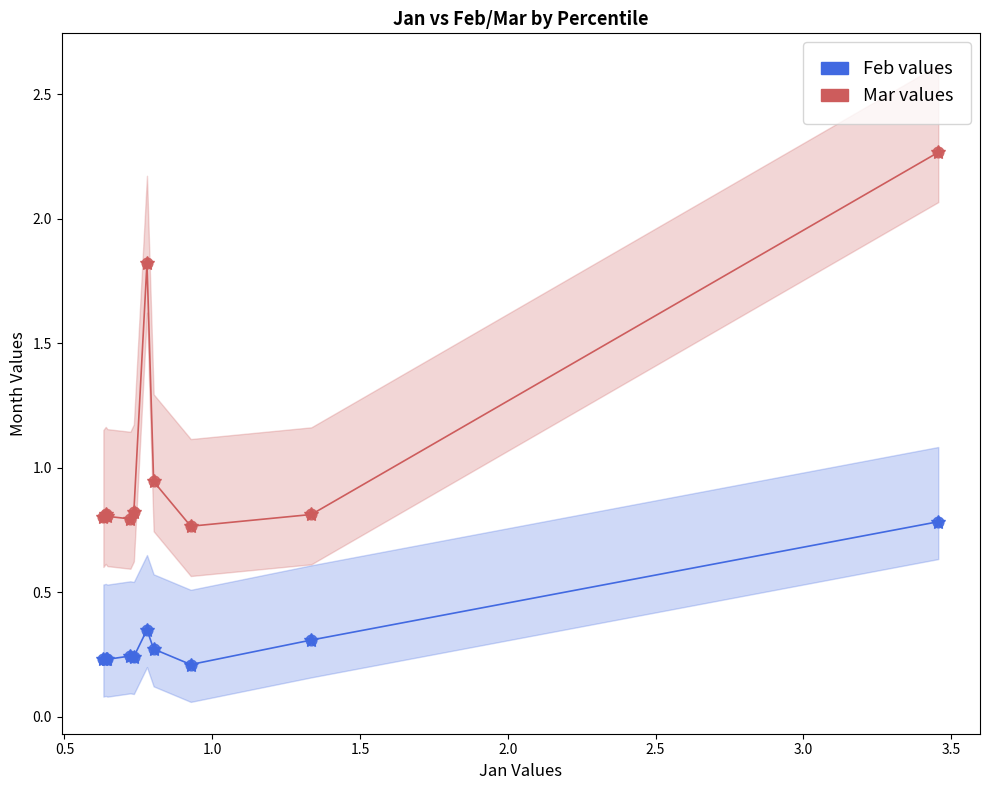

Which series contains the highest Y value?

Mar values